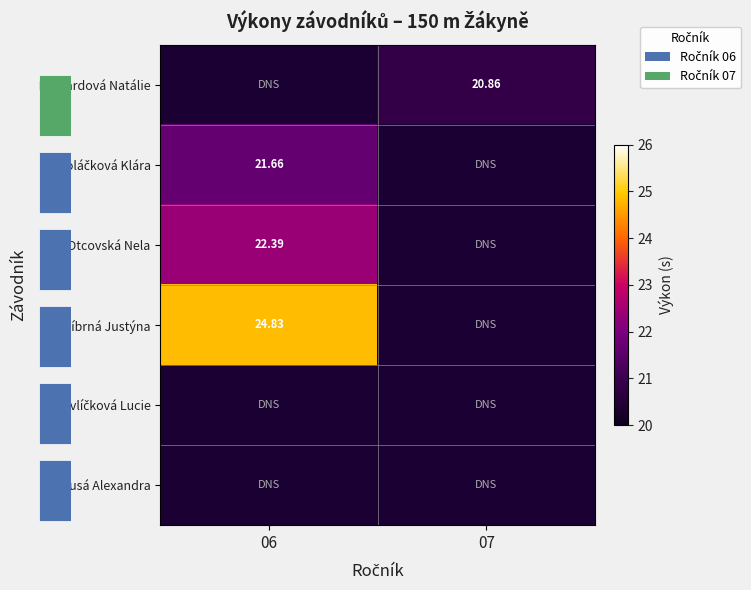

At how many categories does at least one series exceed 9?

2